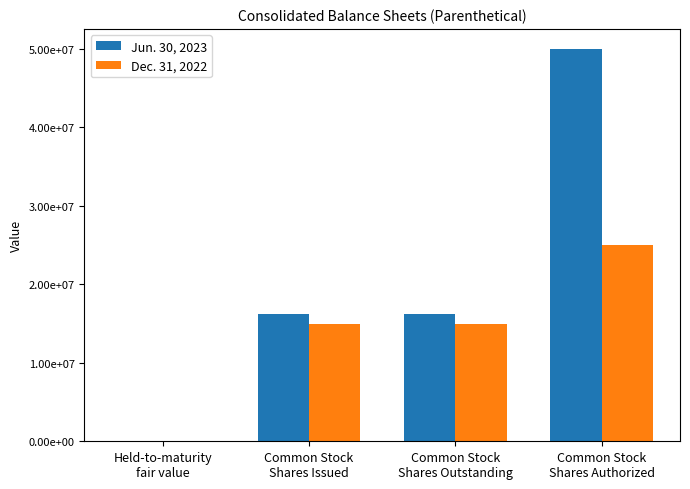

Is it true that Dec. 31, 2022 equals 23176961 at Common Stock
Shares Outstanding?

False